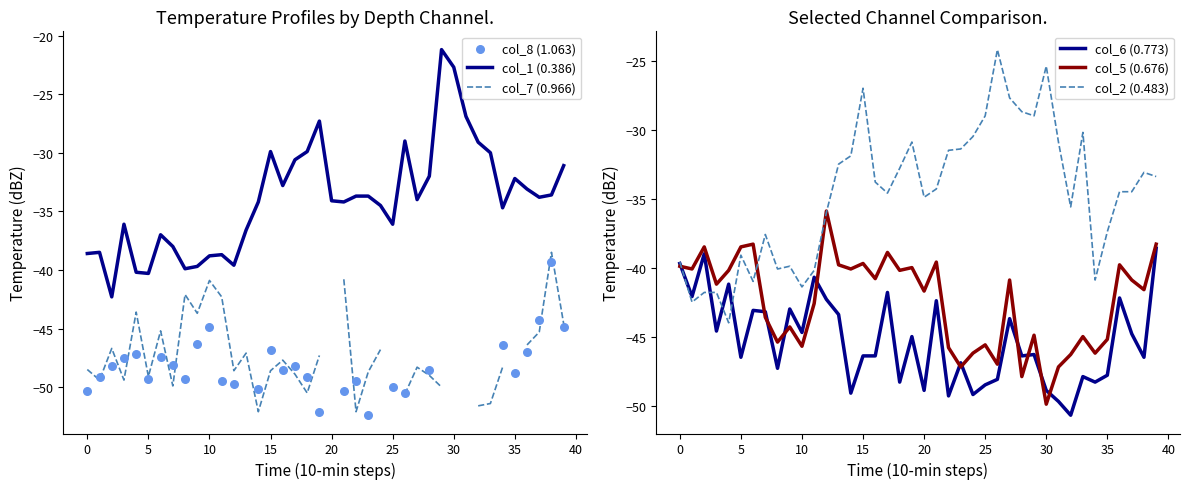

What is the total value across all series at 21?

-241.6